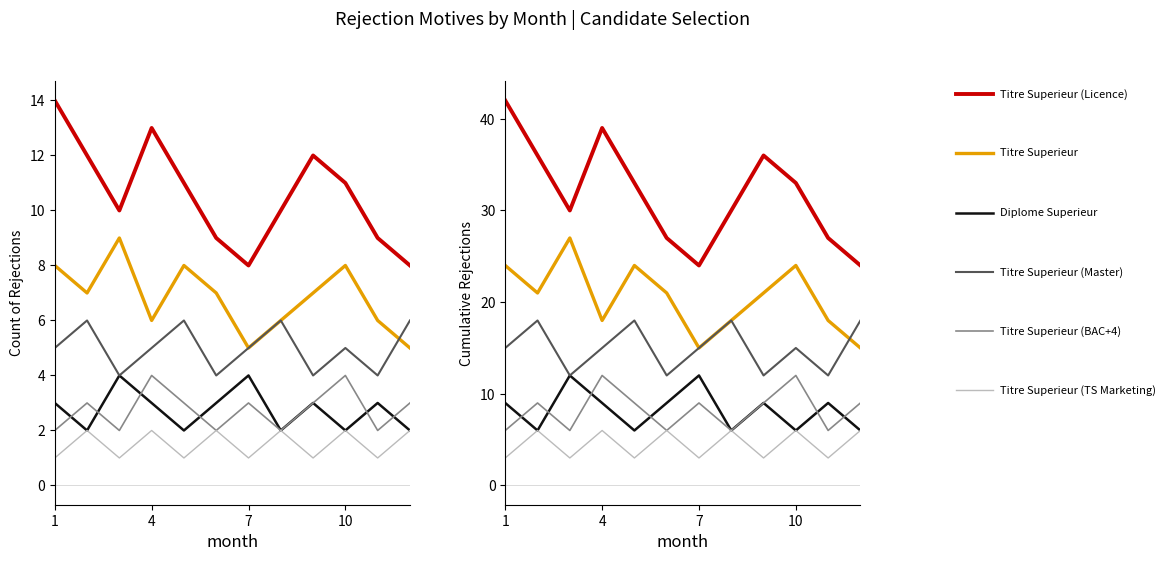

Which label corresponds to the largest value in the chart?

1